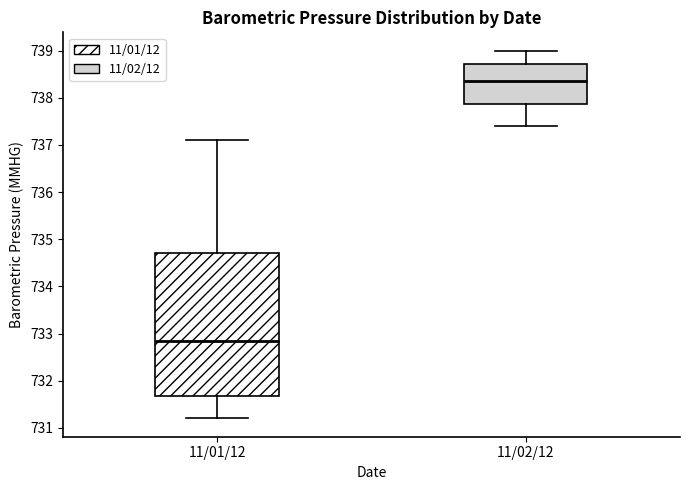

Reading left to right, read every box against the y-axis: the position of its median line, the range the box covers, and the ends of its whiskers. The values are not printed on the chart, so give them approximately, as read against the axis.

11/01/12: median 732.9, box 731.7 to 734.7, whiskers 731.2 to 737.1
11/02/12: median 738.4, box 737.9 to 738.7, whiskers 737.4 to 739.0